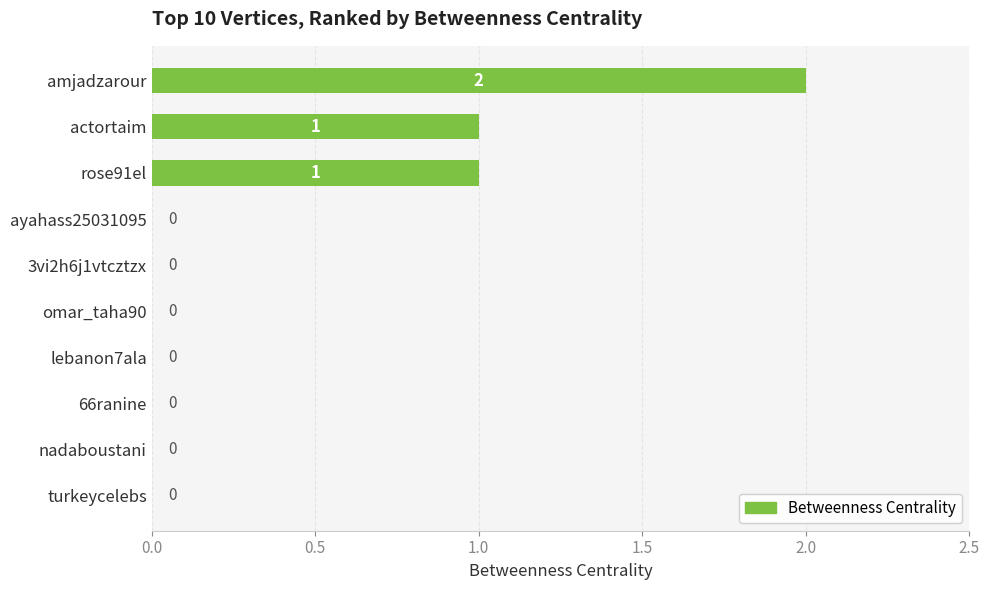

Which has a higher value, 66ranine or actortaim?

actortaim